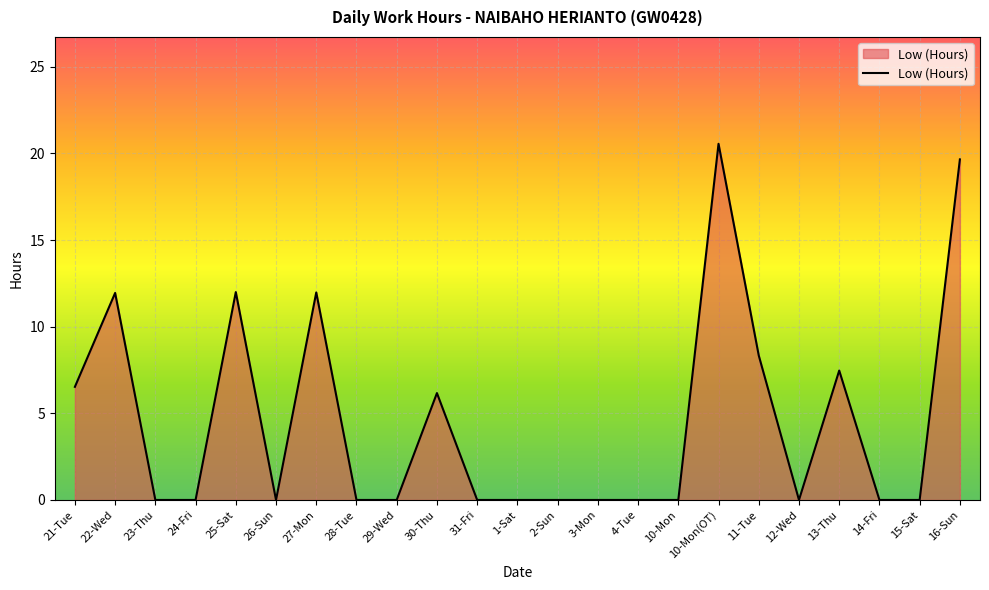

What position from the right is 10-Mon?

8